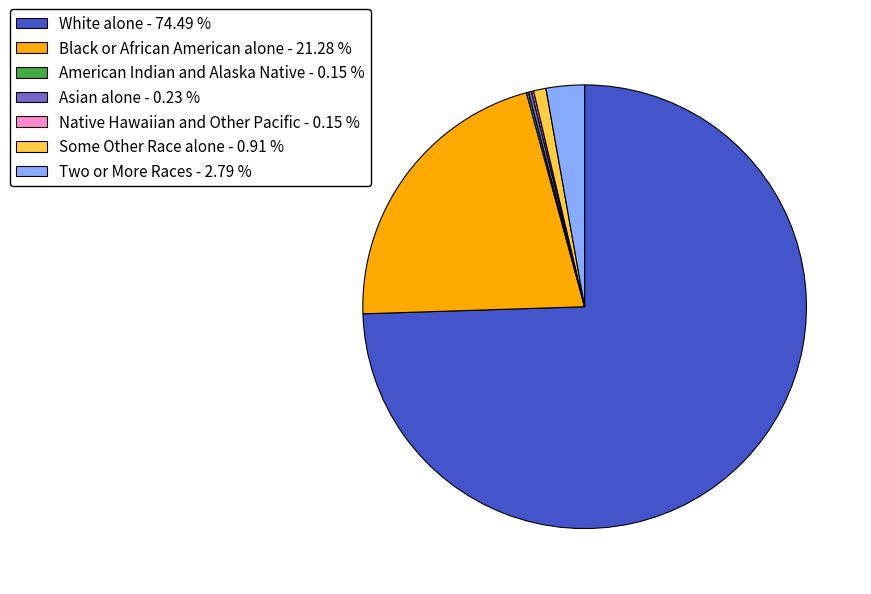

Between White alone and Two or More Races, which is larger?

White alone